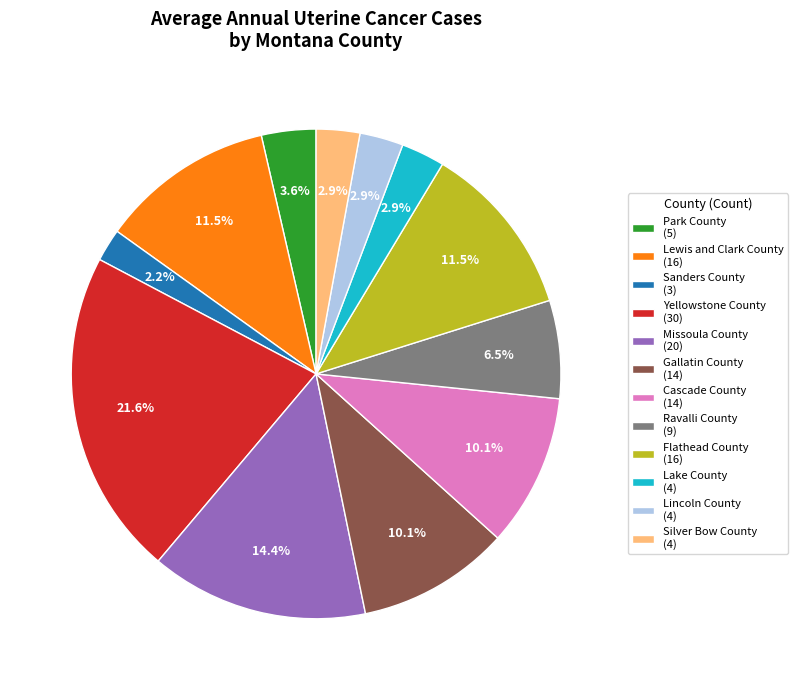

Is there a majority slice in this chart?

No